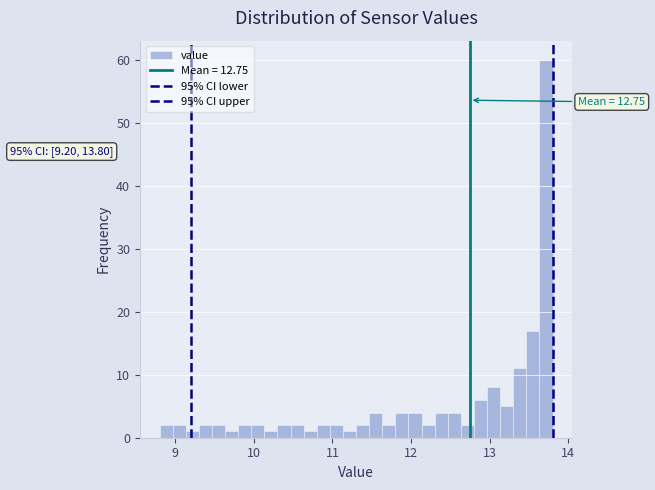

Around what value on the x-axis is the tallest bar? Give the approximate position of its centre, as read against the axis.

13.7